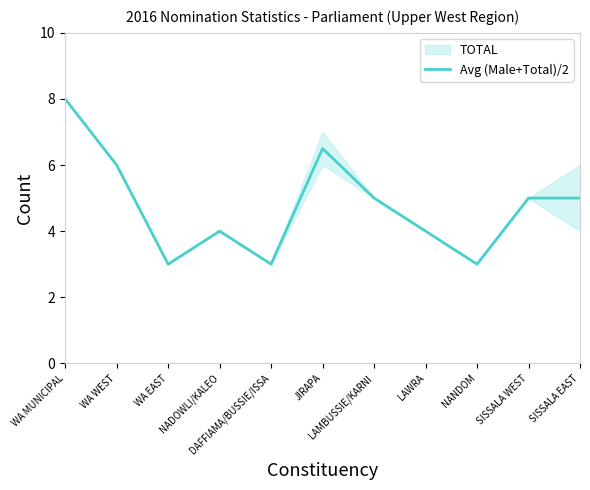

List the labels in order of value, smallest first.

WA EAST, DAFFIAMA/BUSSIE/ISSA, NANDOM, NADOWLI/KALEO, LAWRA, LAMBUSSIE/KARNI, SISSALA WEST, SISSALA EAST, WA WEST, JIRAPA, WA MUNICIPAL